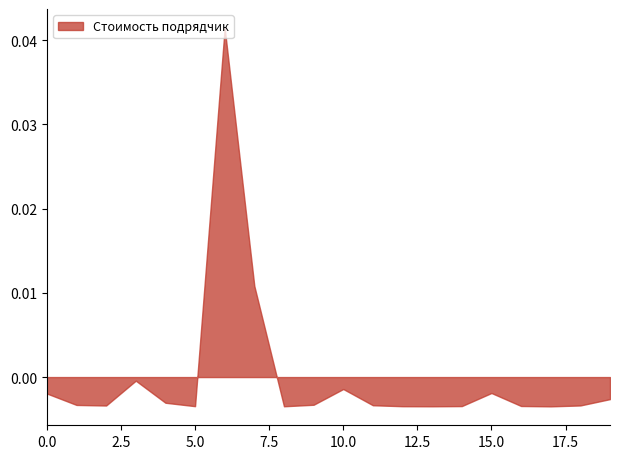

Between 5.0 and 10.0, which is larger?

10.0